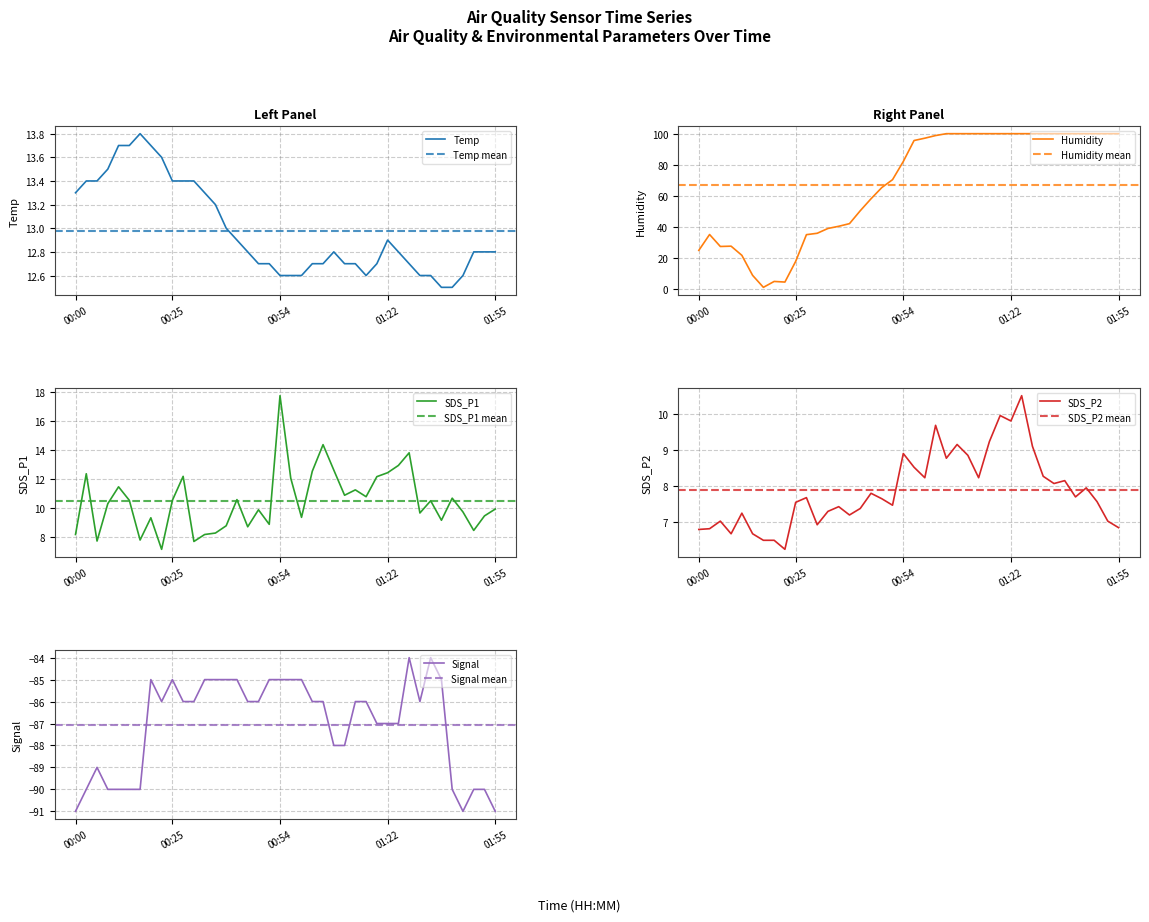

The value of Temp at 00:34 is 13.3. True or false?

True